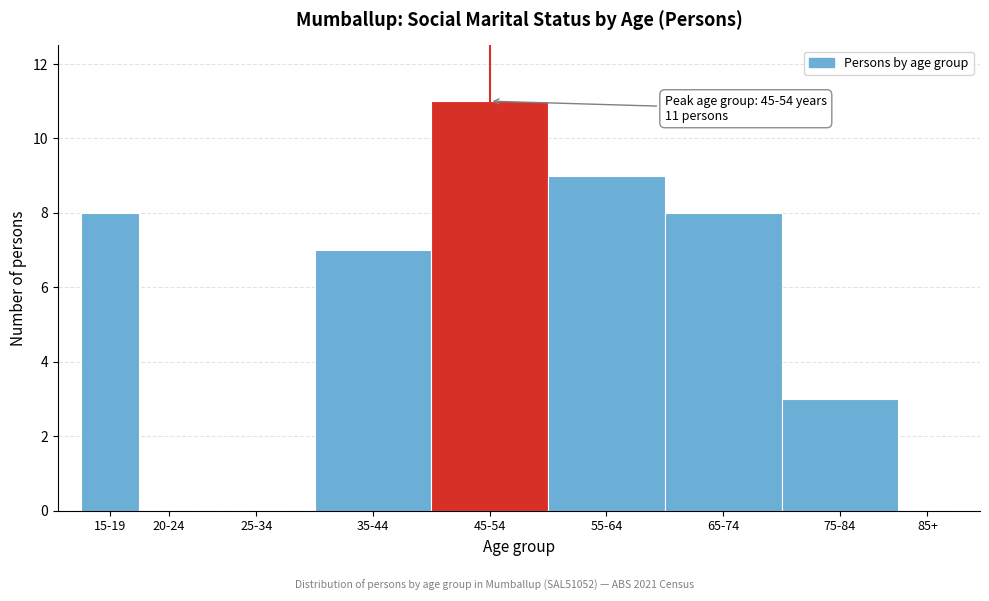

Reading right to left, extract all data points from this chart.

85+=0	75-84=3	65-74=8	55-64=9	45-54=11	35-44=7	25-34=0	20-24=0	15-19=8